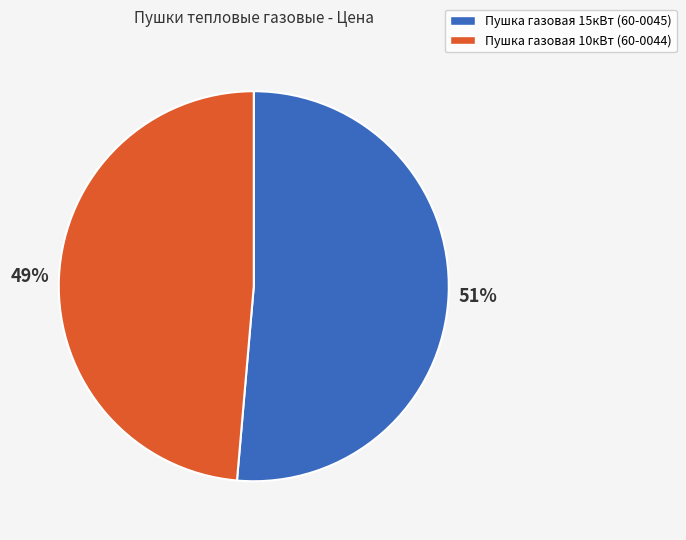

Is there any slice that represents more than half of the pie?

Yes